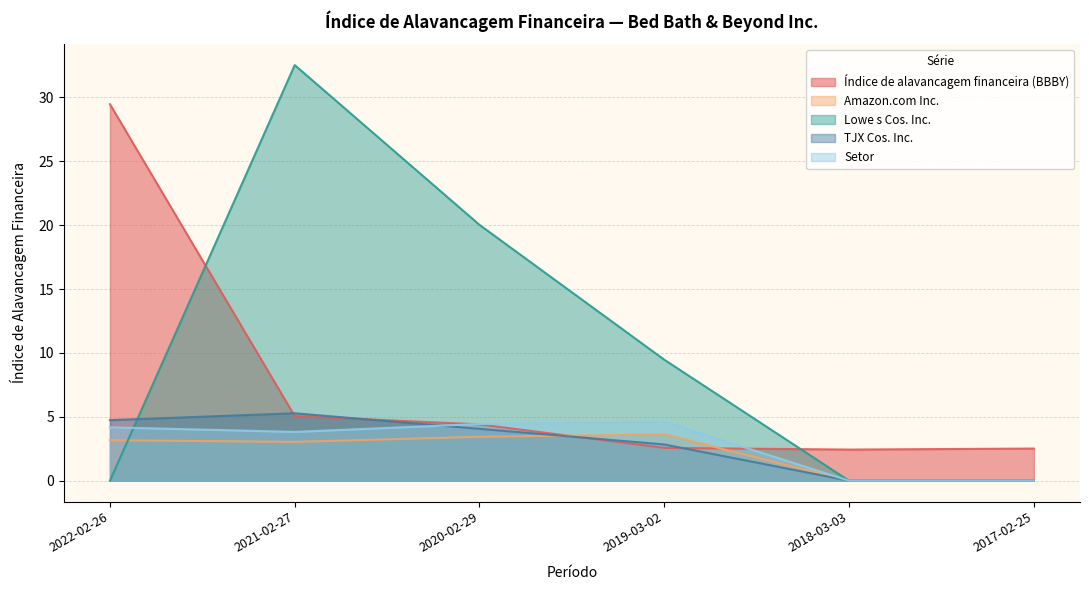

What is the difference between the maximum and minimum values in the Amazon.com Inc. series?

3.6